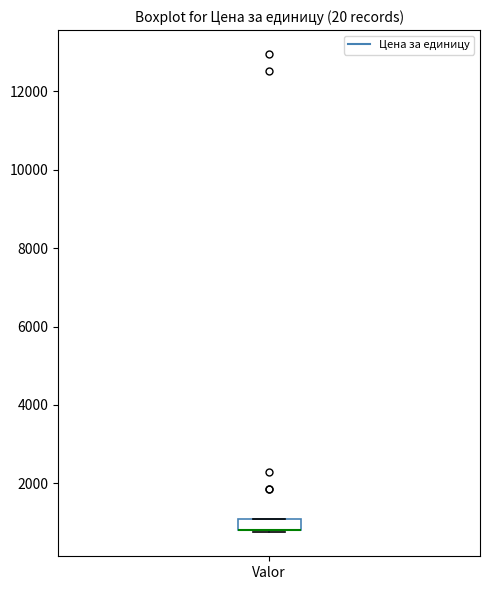

Where is the upper edge of the box for Valor on the y-axis? The values are not printed on the chart, so give them approximately, as read against the axis.

1200